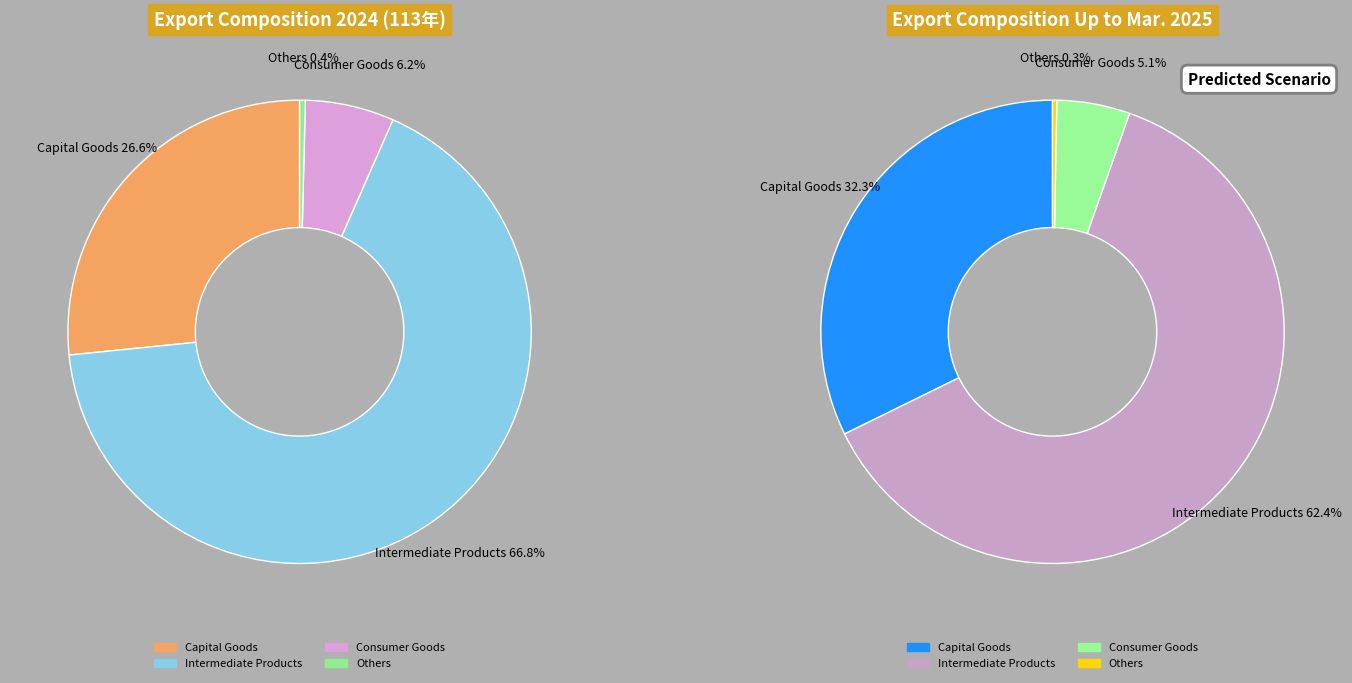

Which category accounts for the majority?

Intermediate Products